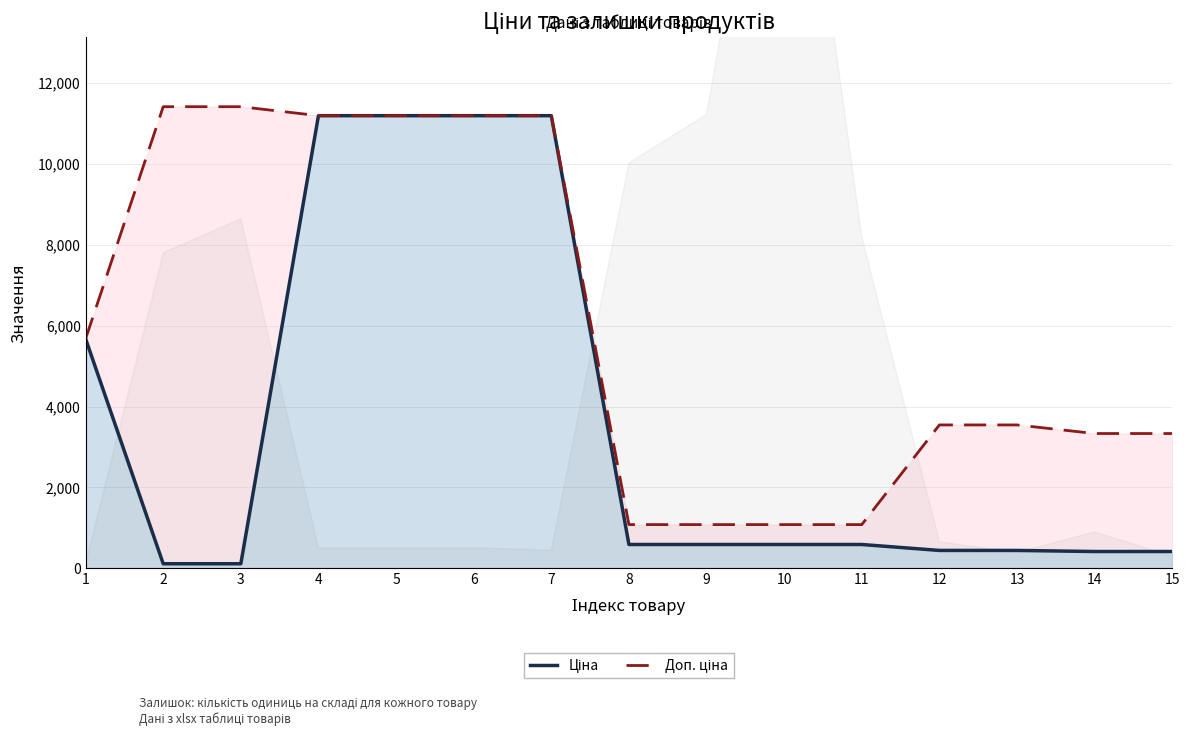

List the labels in order of Ціна value, largest first.

4, 5, 6, 7, 1, 8, 9, 10, 11, 12, 13, 14, 15, 2, 3